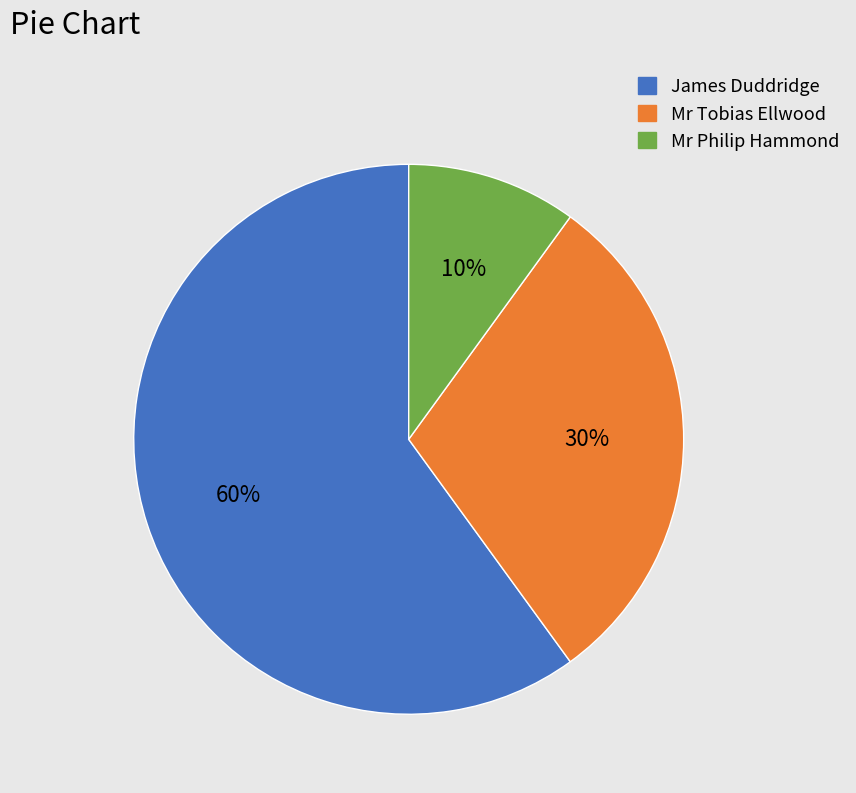

Which category has the smallest portion of the pie?

Mr Philip Hammond